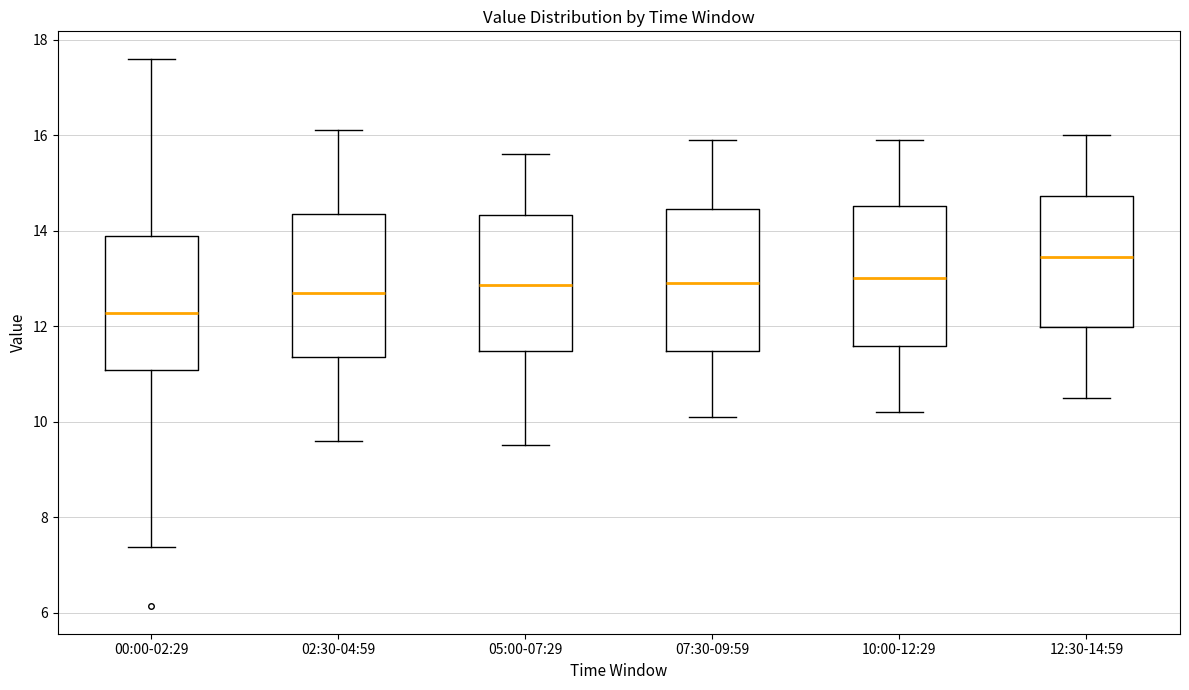

Which box's median line is the highest?

12:30-14:59